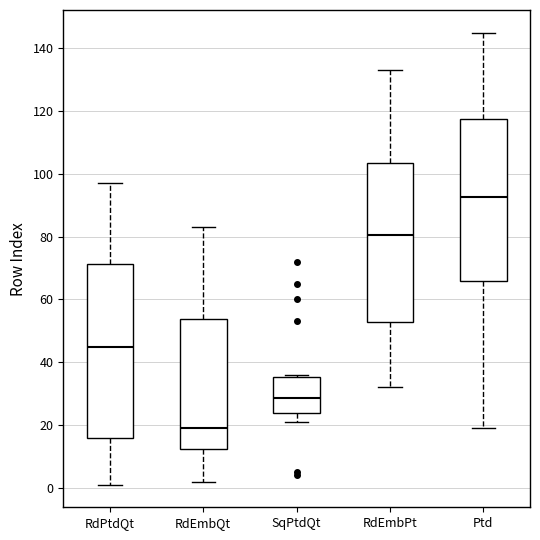

Where does the lower whisker of the box for SqPtdQt end on the y-axis? The values are not printed on the chart, so give them approximately, as read against the axis.

22